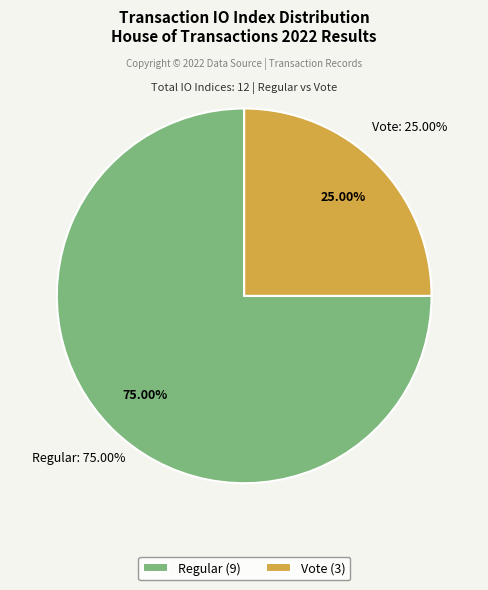

Is there any slice that represents more than half of the pie?

Yes